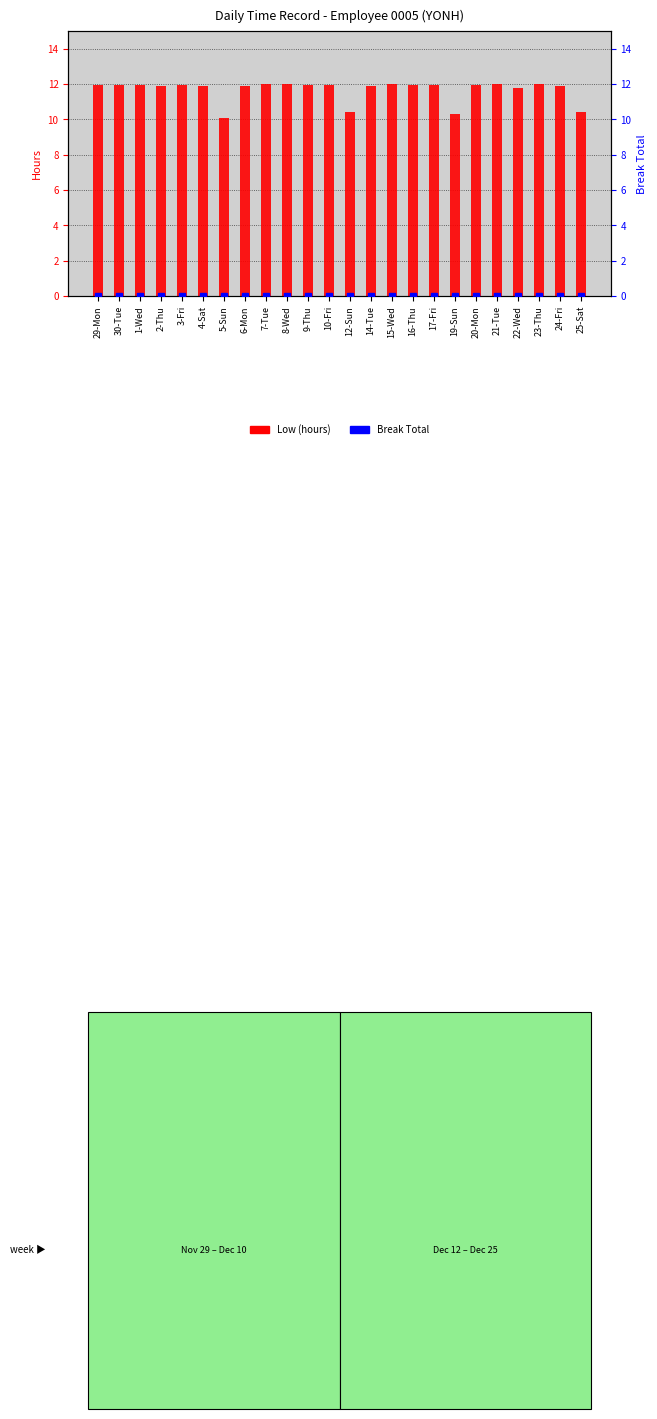

Reading left to right, what are all the values shown in this chart?

Low (hours): 29-Mon=11.9	30-Tue=11.9	1-Wed=12.0	2-Thu=11.9	3-Fri=11.9	4-Sat=11.9	5-Sun=10.1	6-Mon=11.9	7-Tue=12.0	8-Wed=12.0	9-Thu=11.9	10-Fri=11.9	12-Sun=10.4	14-Tue=11.9	15-Wed=12.0	16-Thu=11.9	17-Fri=11.9	19-Sun=10.3	20-Mon=11.9	21-Tue=12.0	22-Wed=11.8	23-Thu=12.0	24-Fri=11.9	25-Sat=10.4
Break Total: 29-Mon=0.0	30-Tue=0.0	1-Wed=0.0	2-Thu=0.0	3-Fri=0.0	4-Sat=0.0	5-Sun=0.0	6-Mon=0.0	7-Tue=0.0	8-Wed=0.0	9-Thu=0.0	10-Fri=0.0	12-Sun=0.0	14-Tue=0.0	15-Wed=0.0	16-Thu=0.0	17-Fri=0.0	19-Sun=0.0	20-Mon=0.0	21-Tue=0.0	22-Wed=0.0	23-Thu=0.0	24-Fri=0.0	25-Sat=0.0